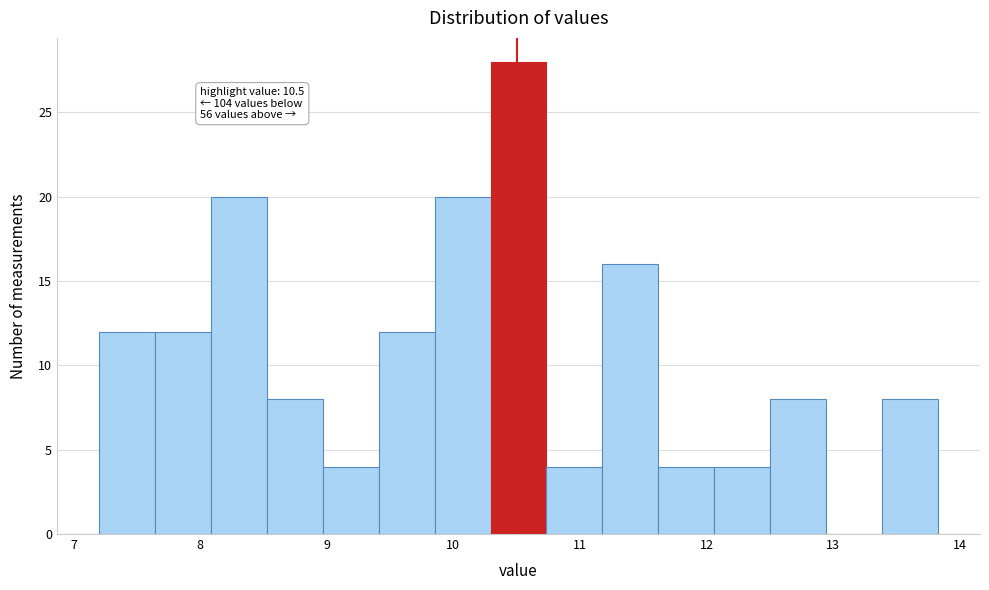

Which range on the x-axis has the tallest bar?

10.3 to 10.7